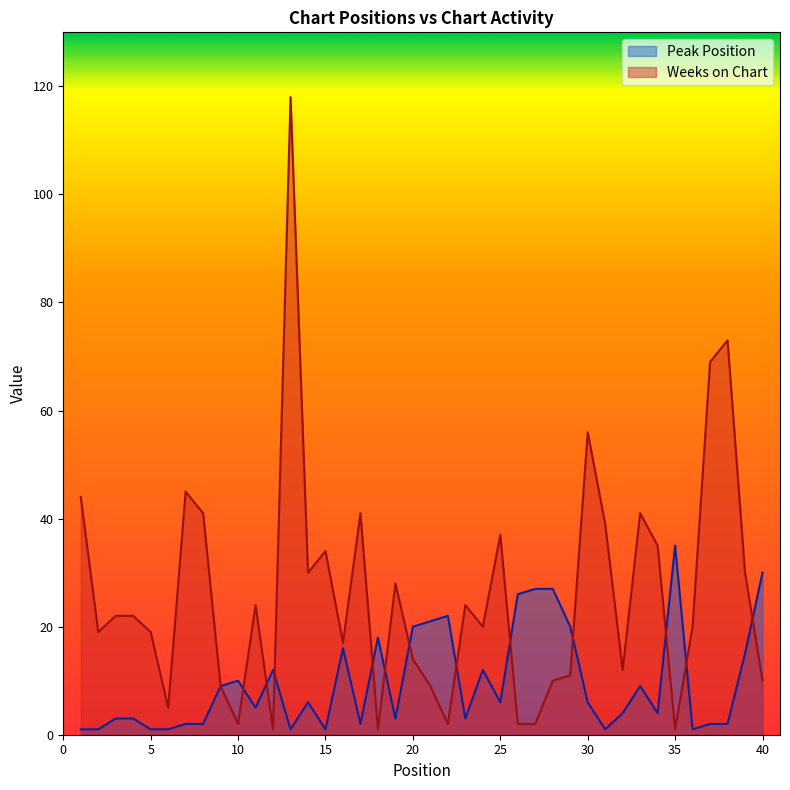

At which category is the sum across all series the highest?

13